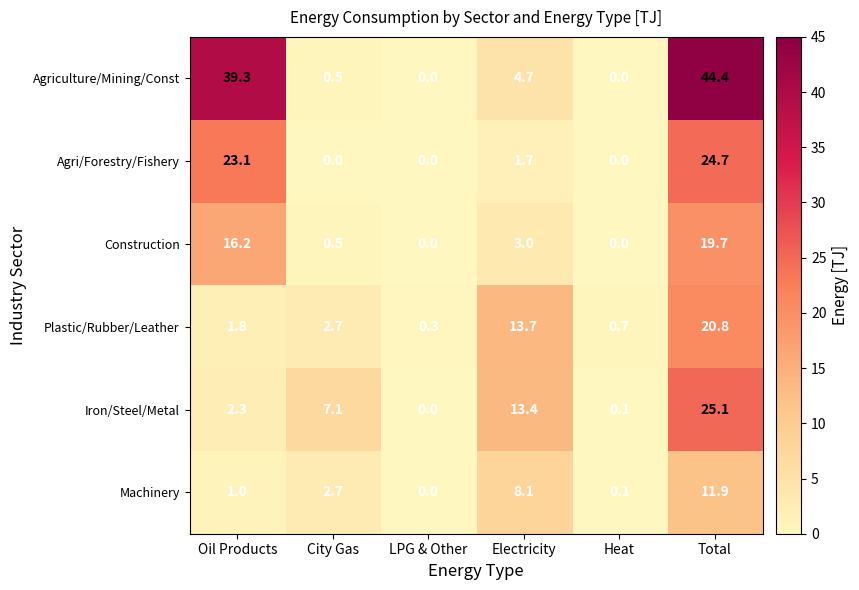

At which label does Machinery first exceed 2?

City Gas